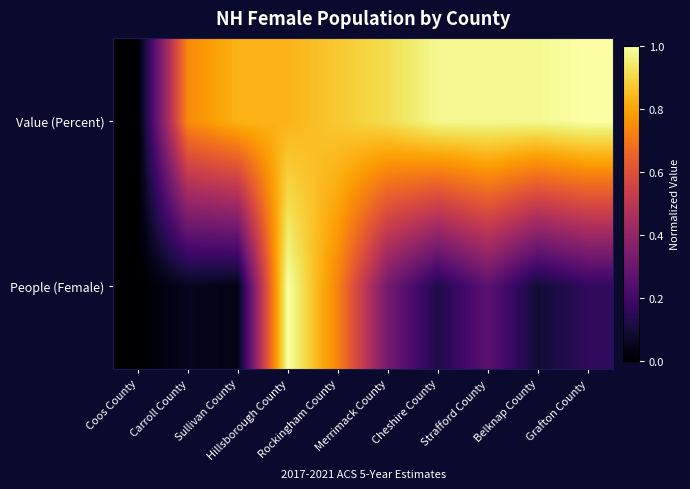

Which category has the lowest value across all series?

Coos County